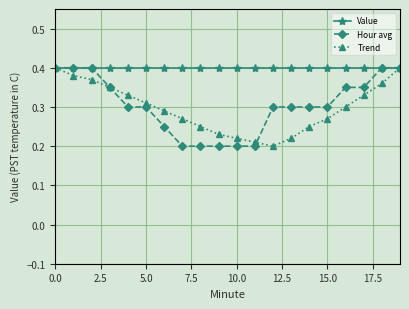

How many Hour avg values are between 0 and 1?

20